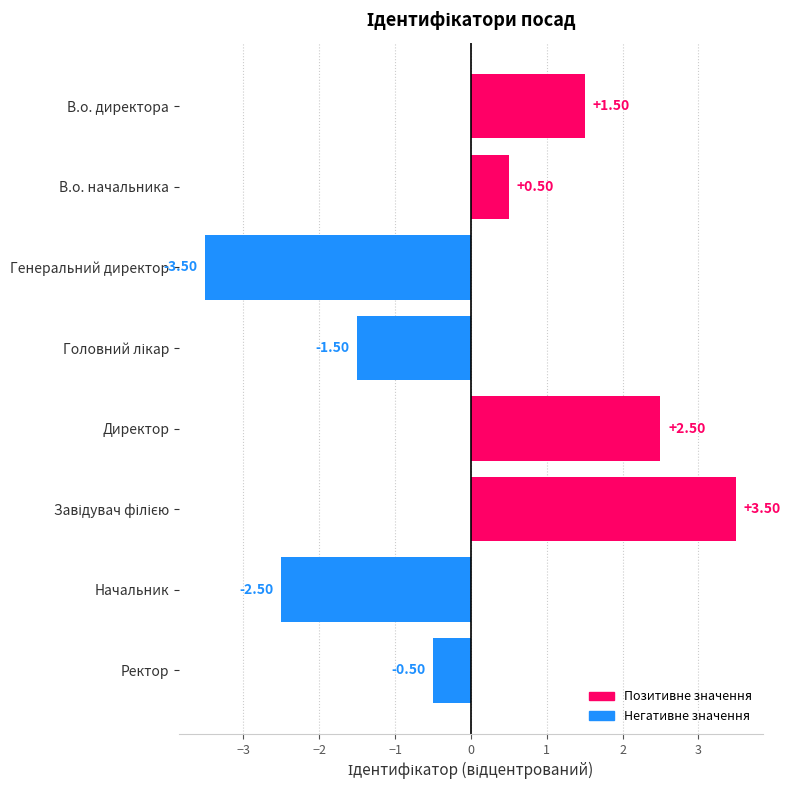

What is the difference between the values at Ректор and Начальник?

2.0